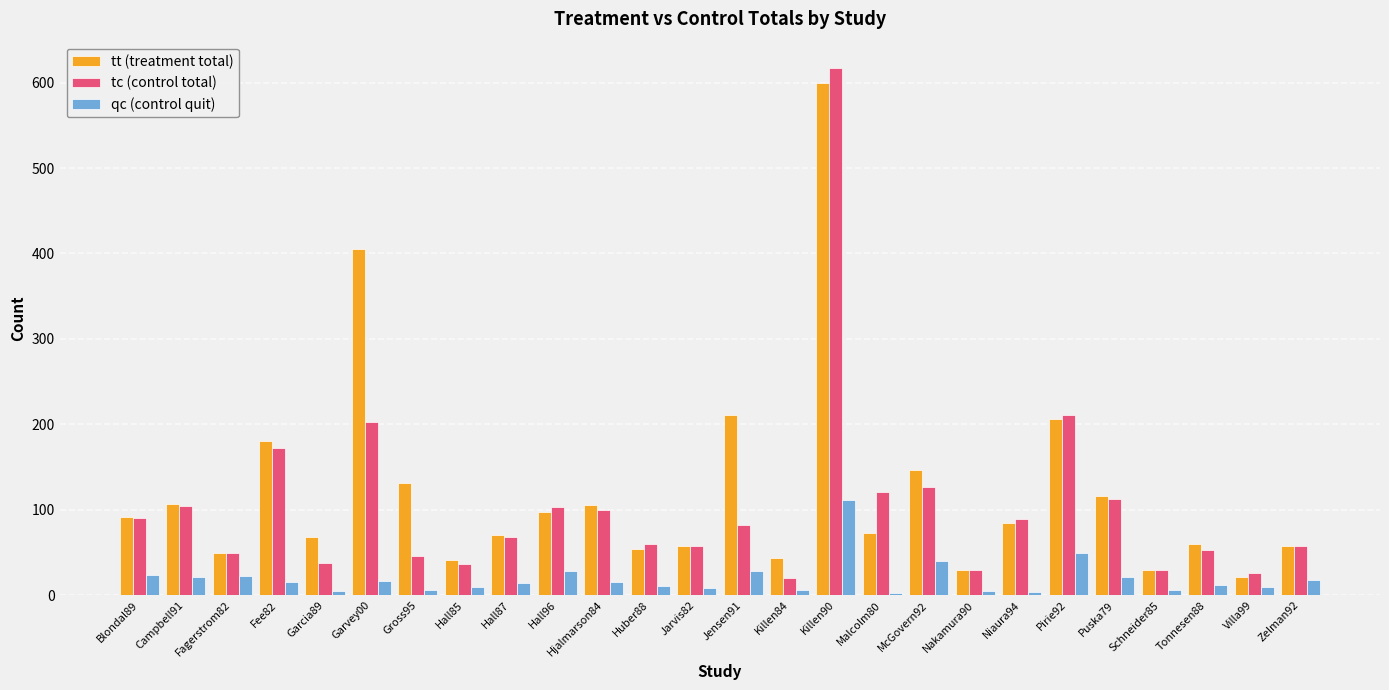

At which label does tc (control total) first exceed 82?

Blondal89